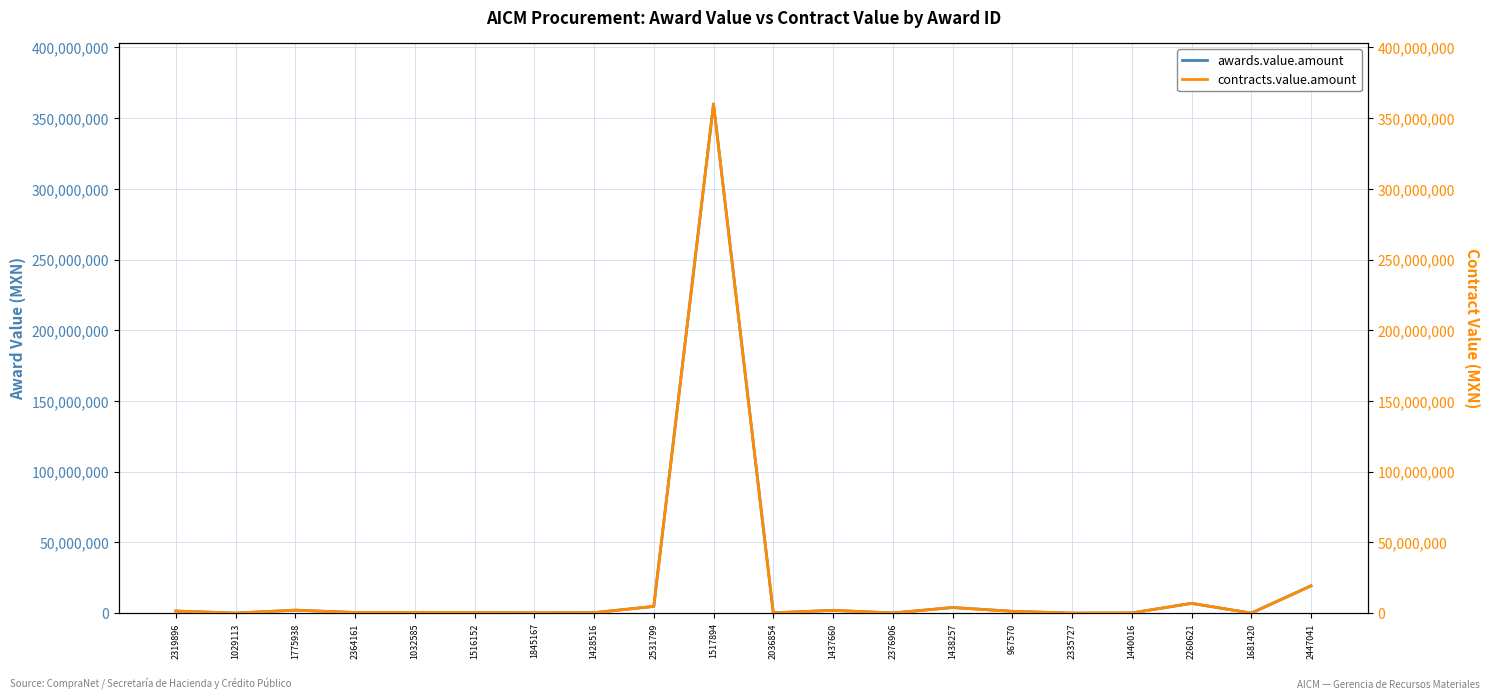

How many interior local valleys does the contracts.value.amount series have?

6